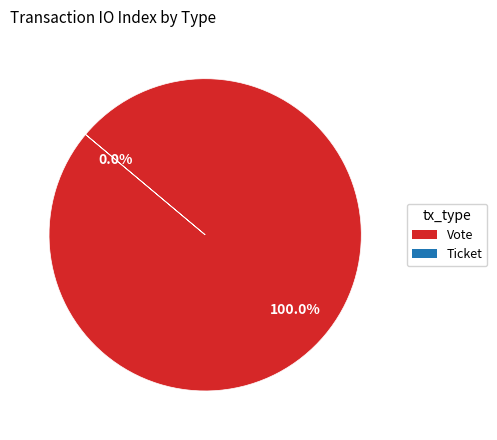

How many segments does this pie chart have?

2